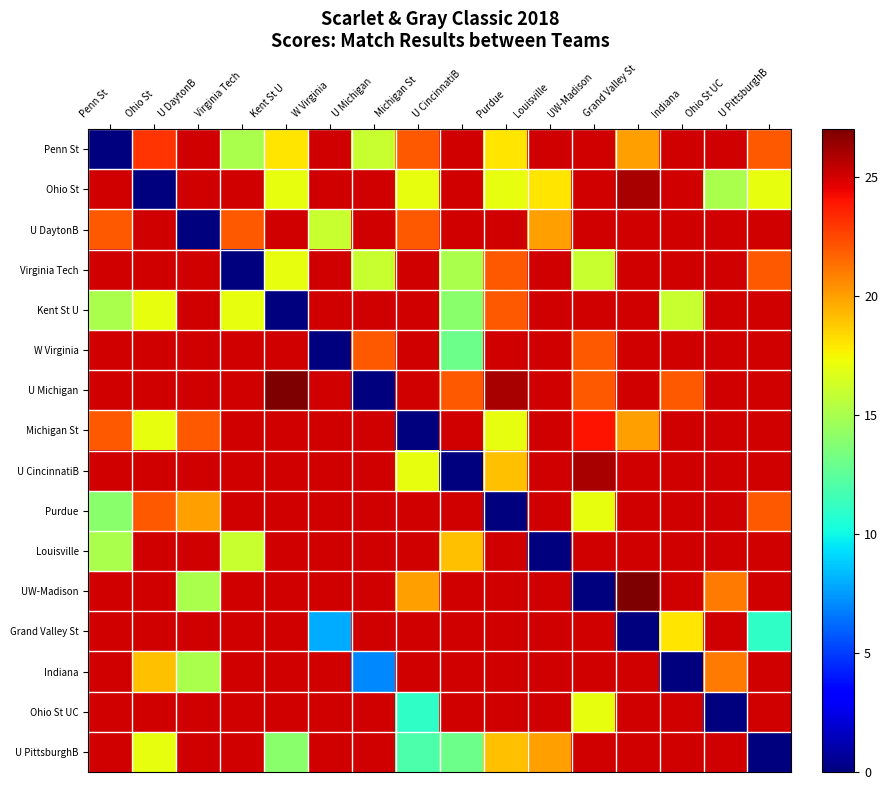

List the series in order of their peak value, highest first.

U Michigan, UW-Madison, Ohio St, U CincinnatiB, Penn St, U DaytonB, Virginia Tech, Kent St U, W Virginia, Michigan St, Purdue, Louisville, Grand Valley St, Indiana, Ohio St UC, U PittsburghB